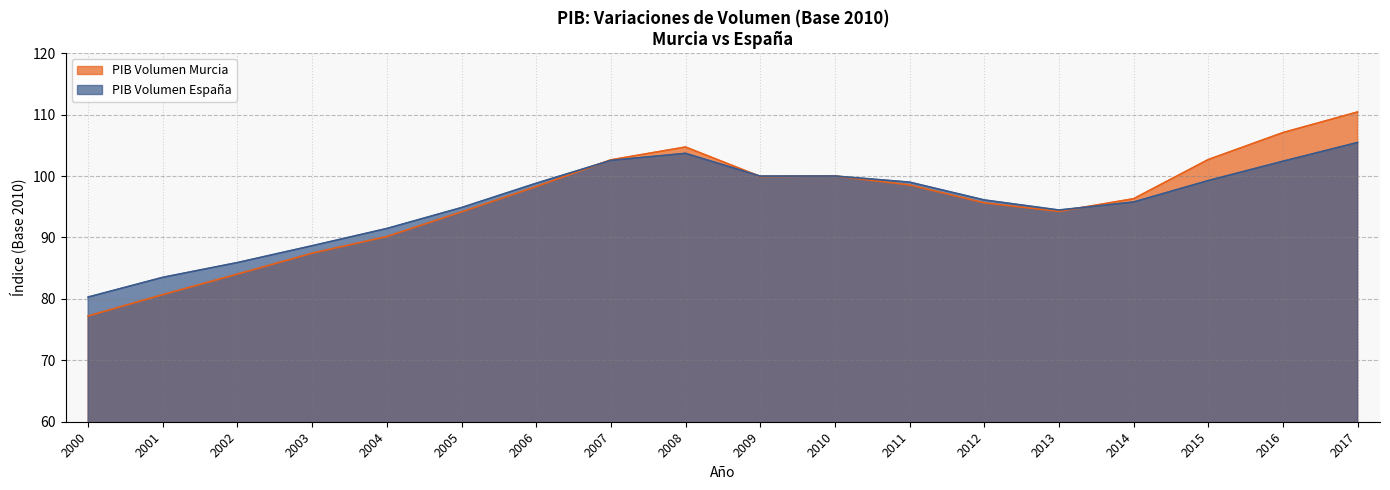

At which label does PIB Volumen Murcia first exceed 98?

2006